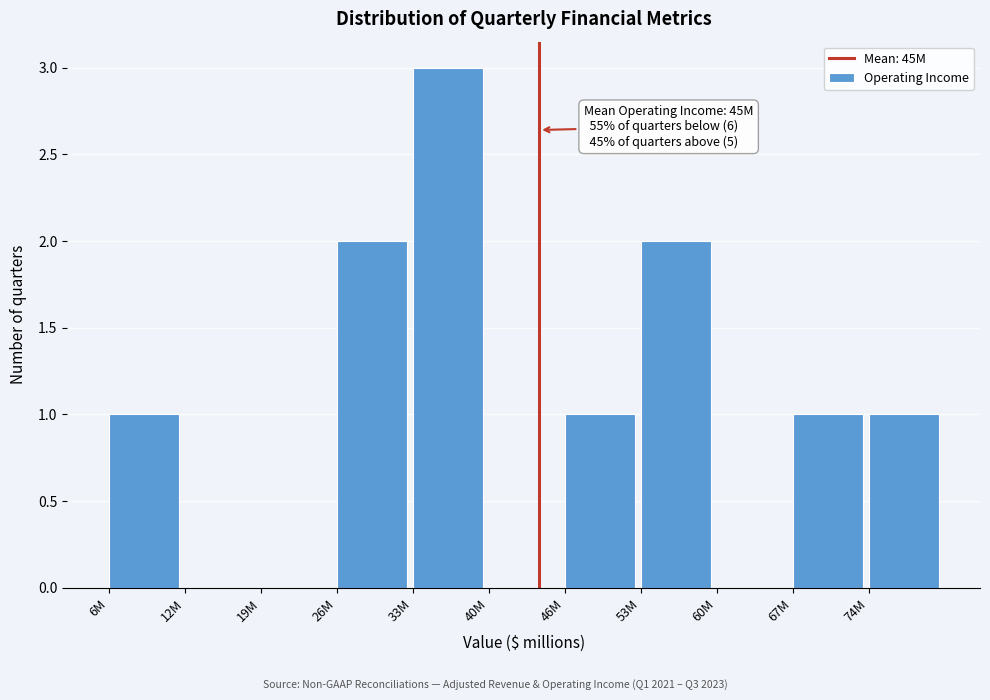

Reading right to left, transcribe all the data shown in this chart.

74M=1	67M=1	60M=0	53M=2	46M=1	40M=0	33M=3	26M=2	19M=0	12M=0	6M=1